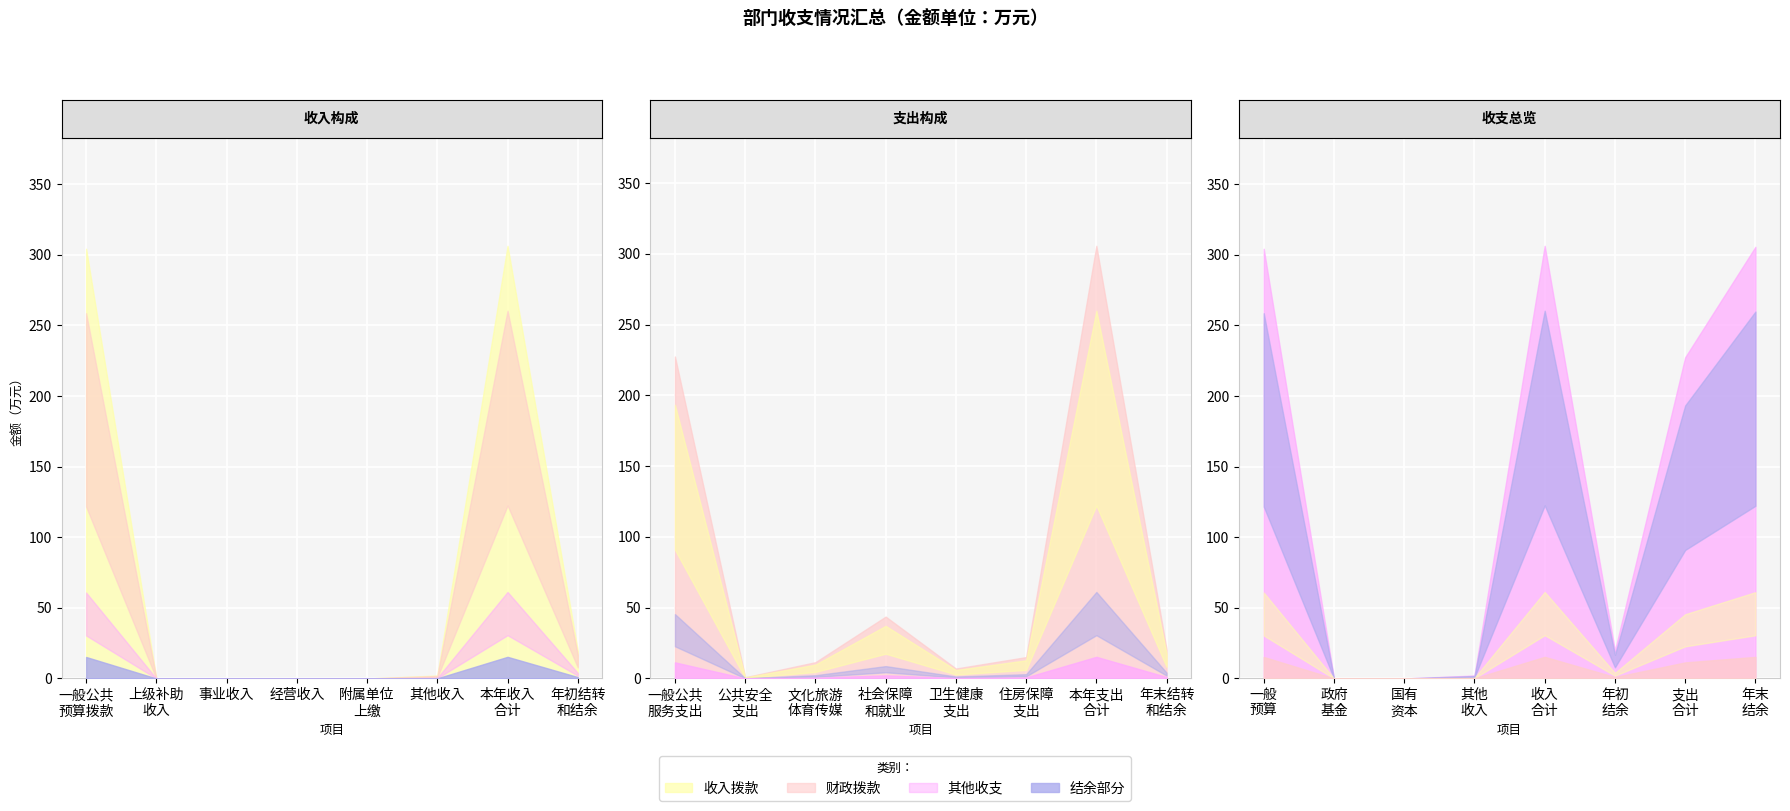

Count the number of categories in the chart.

8